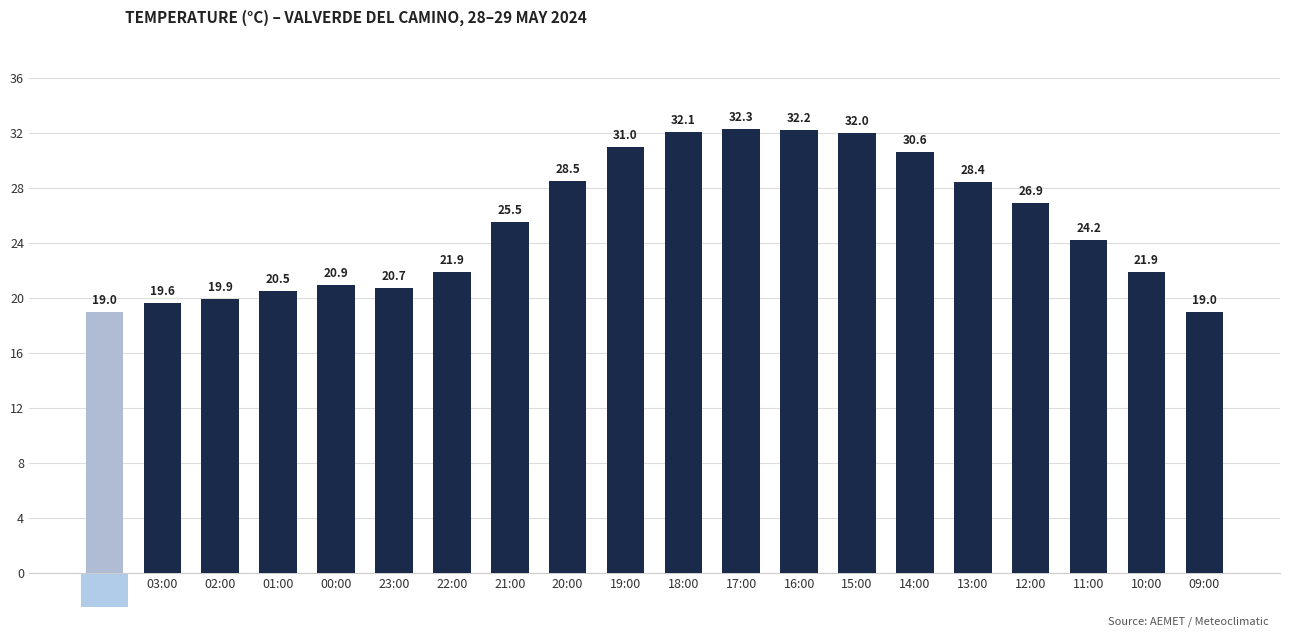

How many data points are less than 25?

10